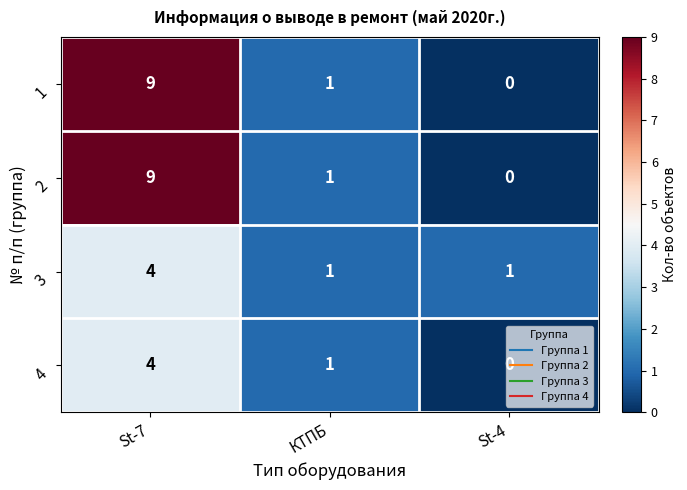

What is the difference between the maximum and minimum values in the 4 series?

4